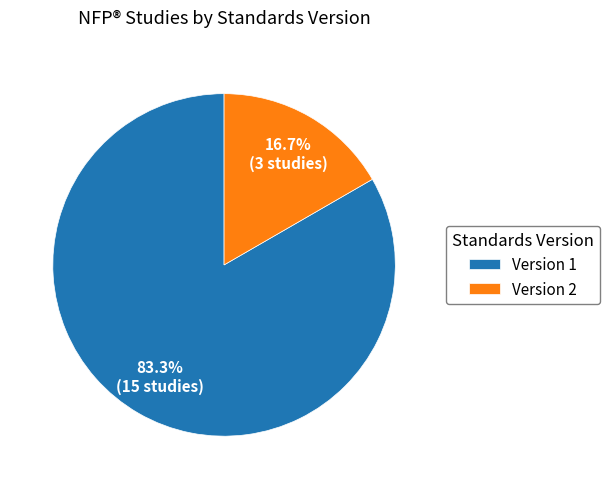

Combined, what portion of the pie is Version 1 and Version 2?

100.0%